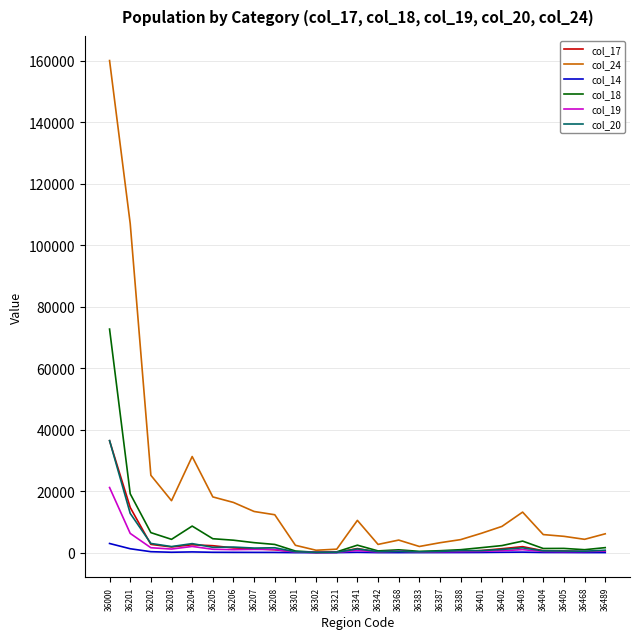

What is the greatest value displayed?

160080